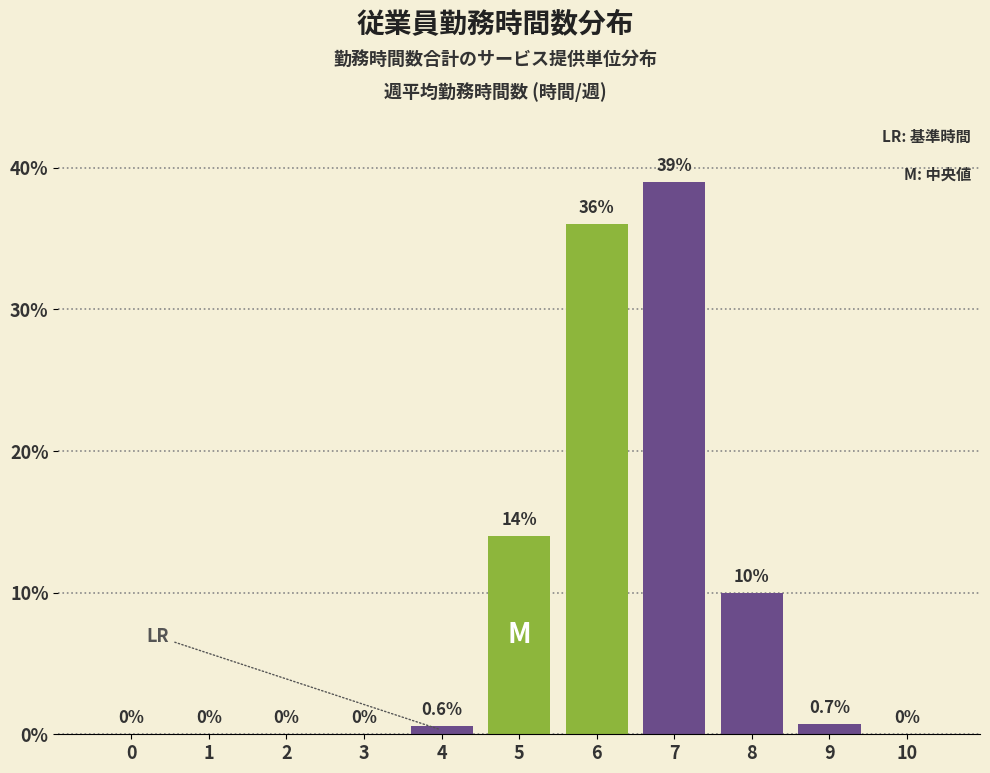

Which label corresponds to the largest value in the chart?

7